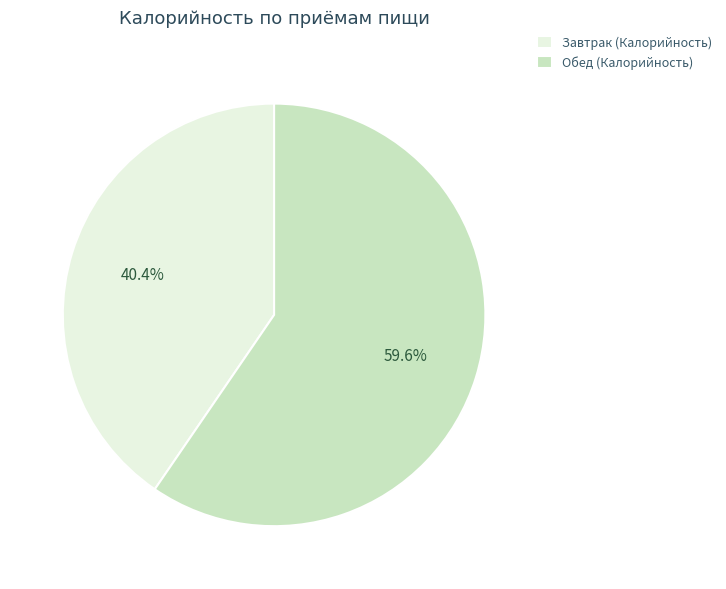

Is there a majority slice in this chart?

Yes